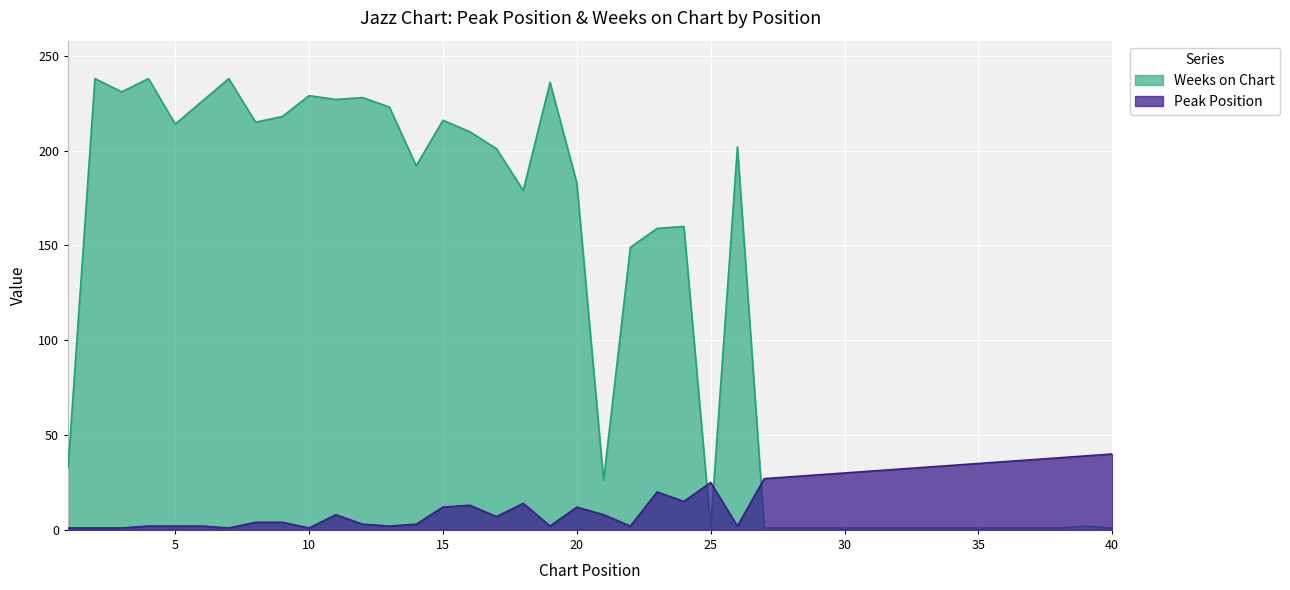

True or false: Peak Position has a value of 14 at 18.

True